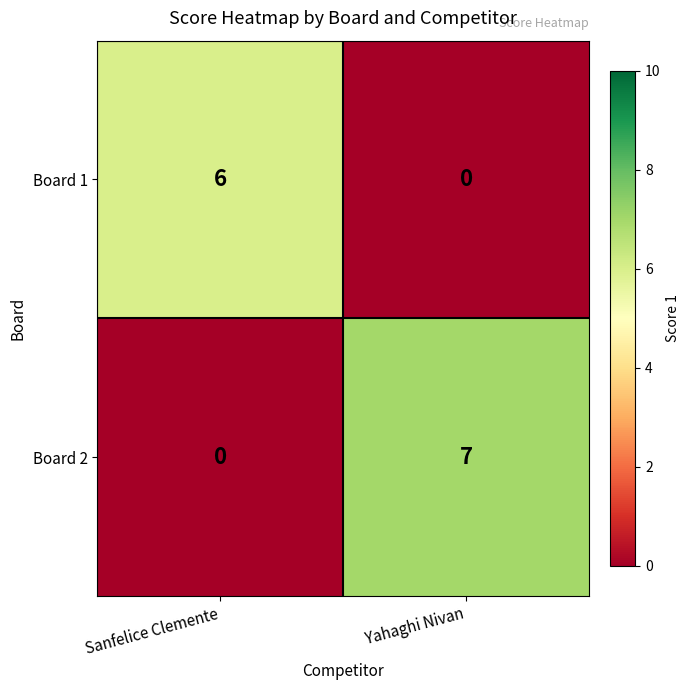

Rank the series by their average value, from lowest to highest.

Board 1, Board 2